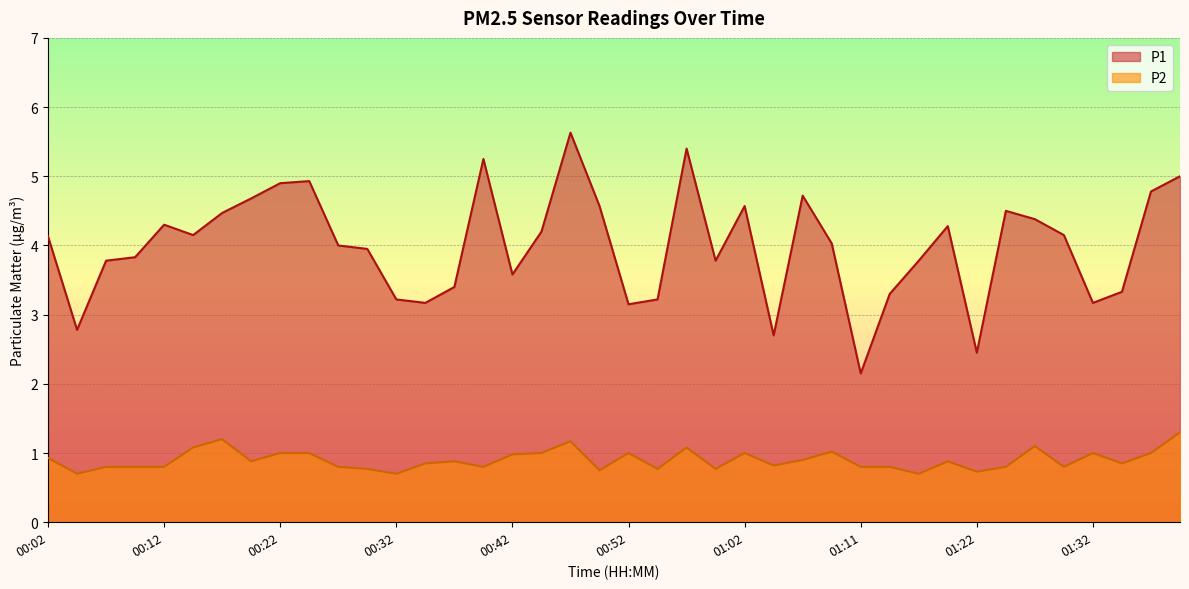

Which category has the highest value in the P2 series?

01:40